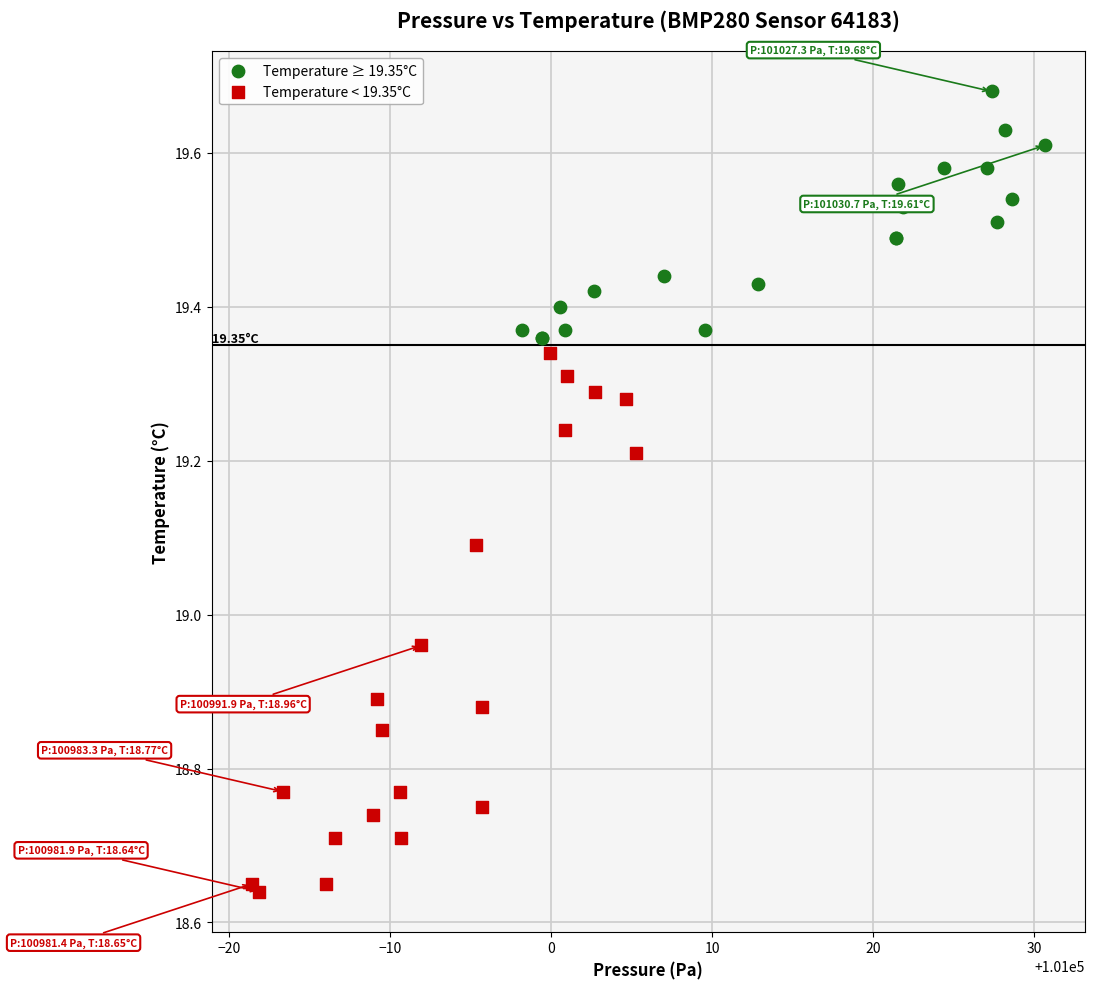

Which series contains the highest Y value?

Temperature ≥ 19.35°C